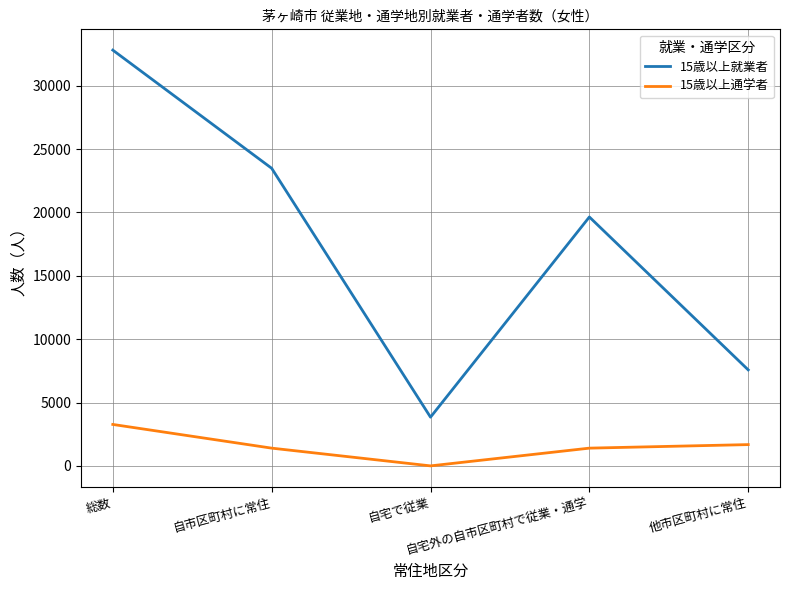

Which series has the largest range (max minus min)?

15歳以上就業者